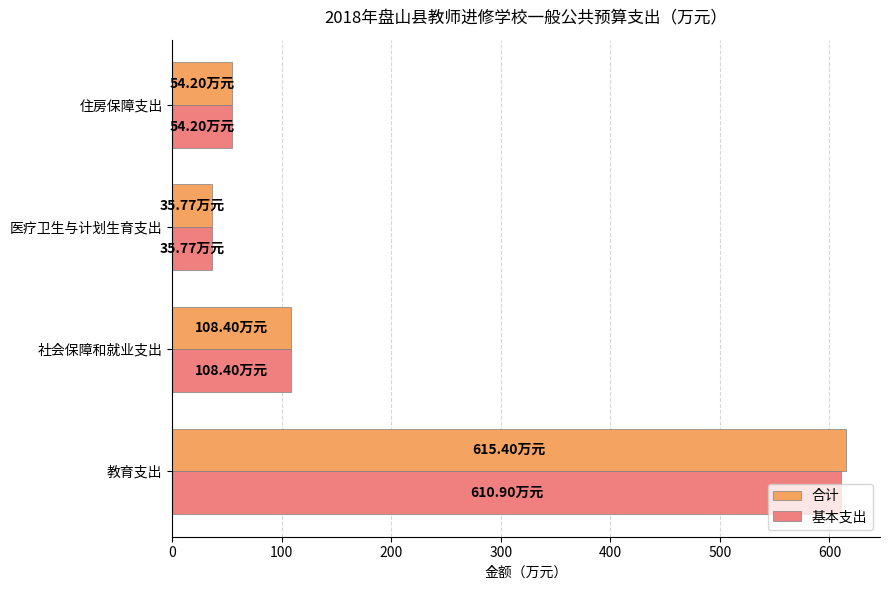

Is the value of 合计 at 社会保障和就业支出 greater than the value of 基本支出 at 住房保障支出?

Yes